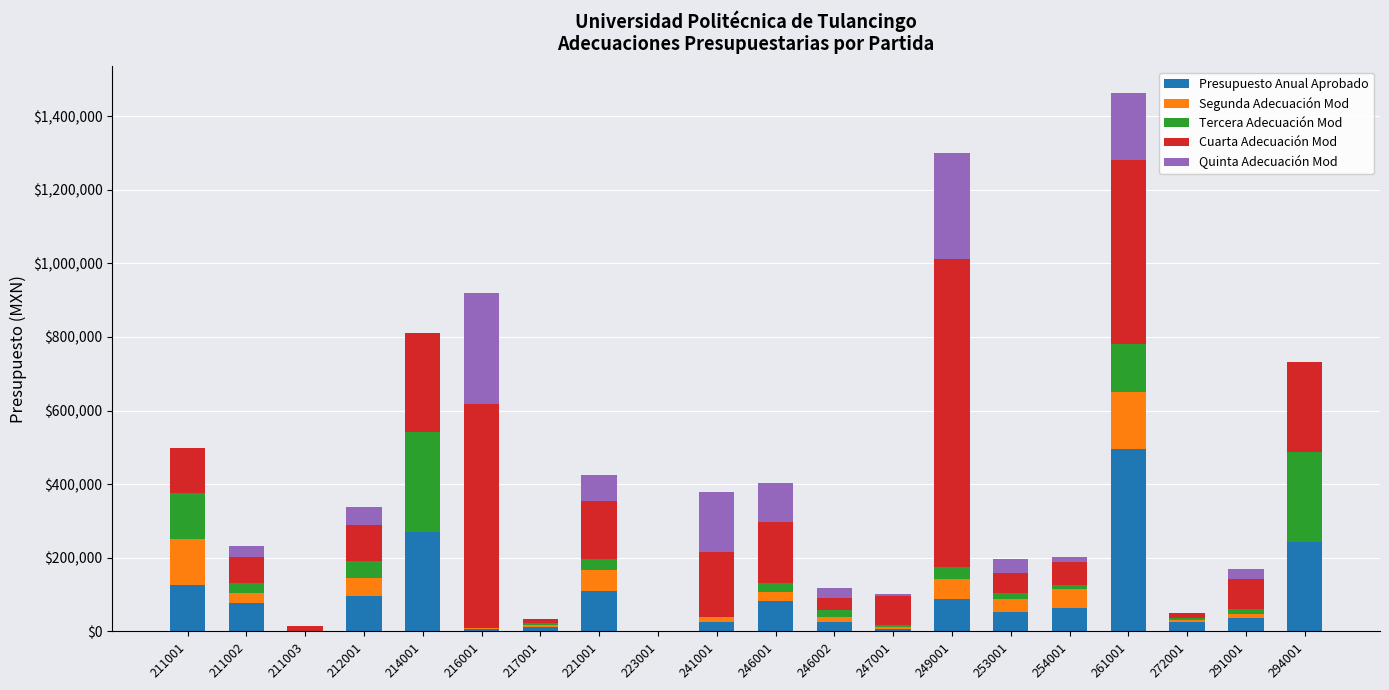

At which label does Presupuesto Anual Aprobado reach its peak?

261001